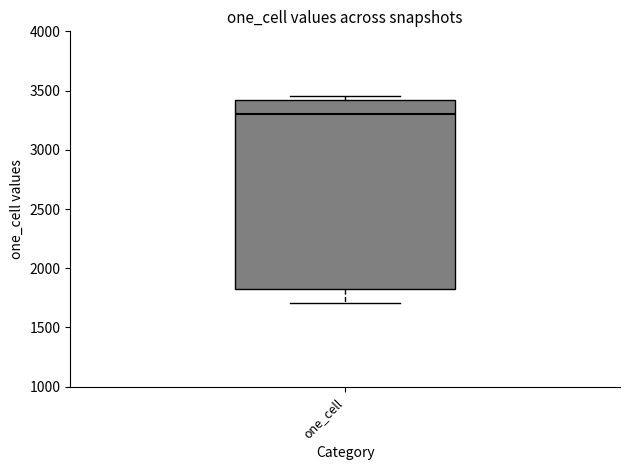

Transcribe this box plot: give where the median line is, the range the box spans, and where the two whiskers end, as read against the y-axis. The values are not printed on the chart, so give them approximately, as read against the axis.

median 3300, box 1850 to 3400, whiskers 1700 to 3450